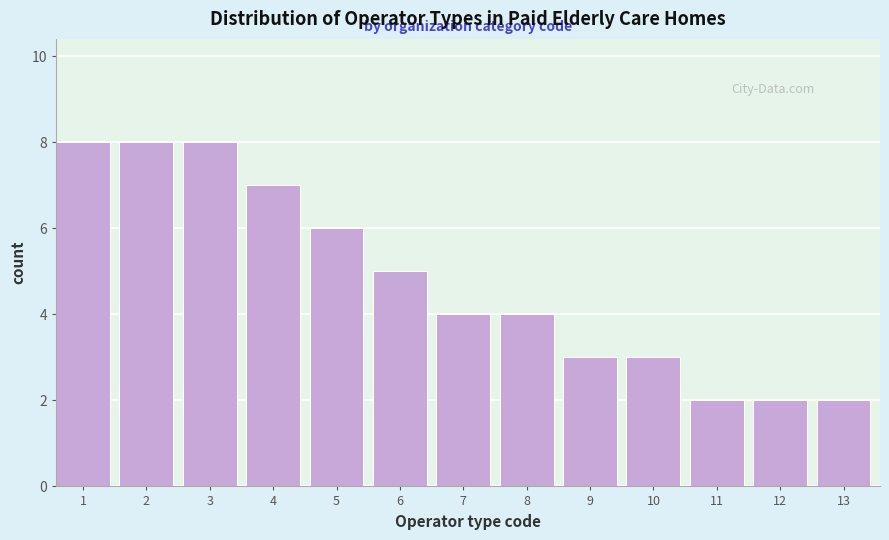

Reading left to right, extract all data points from this chart.

8	8	8	7	6	5	4	4	3	3	2	2	2